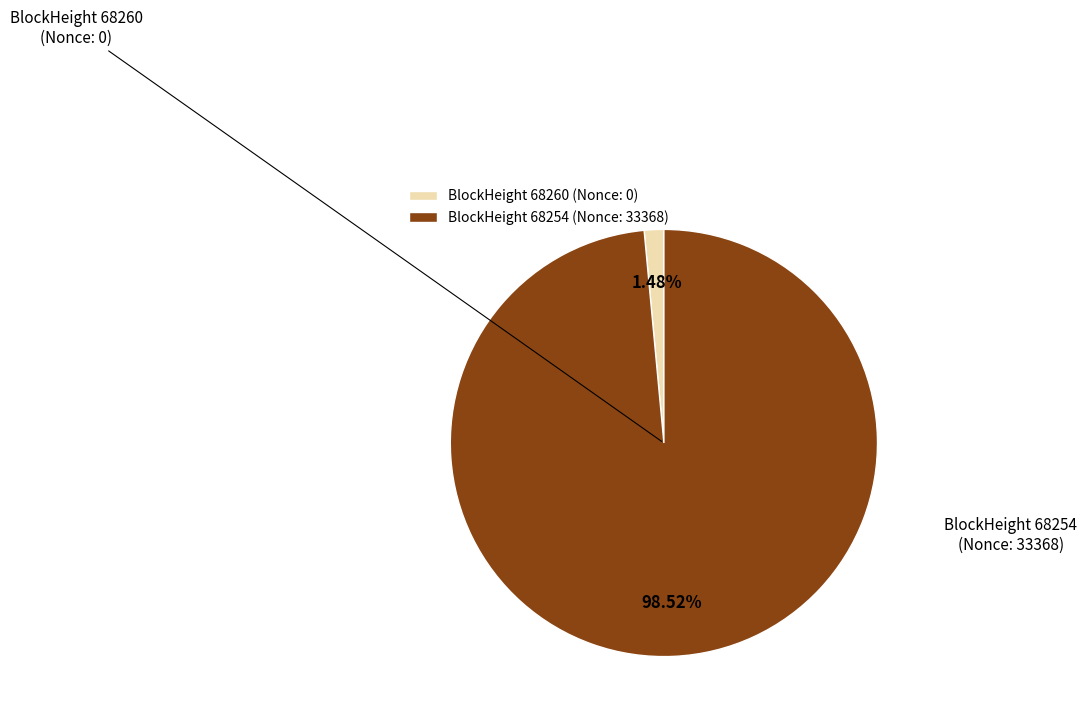

Rank the categories by value from lowest to highest.

BlockHeight 68260 (Nonce: 0), BlockHeight 68254 (Nonce: 33368)